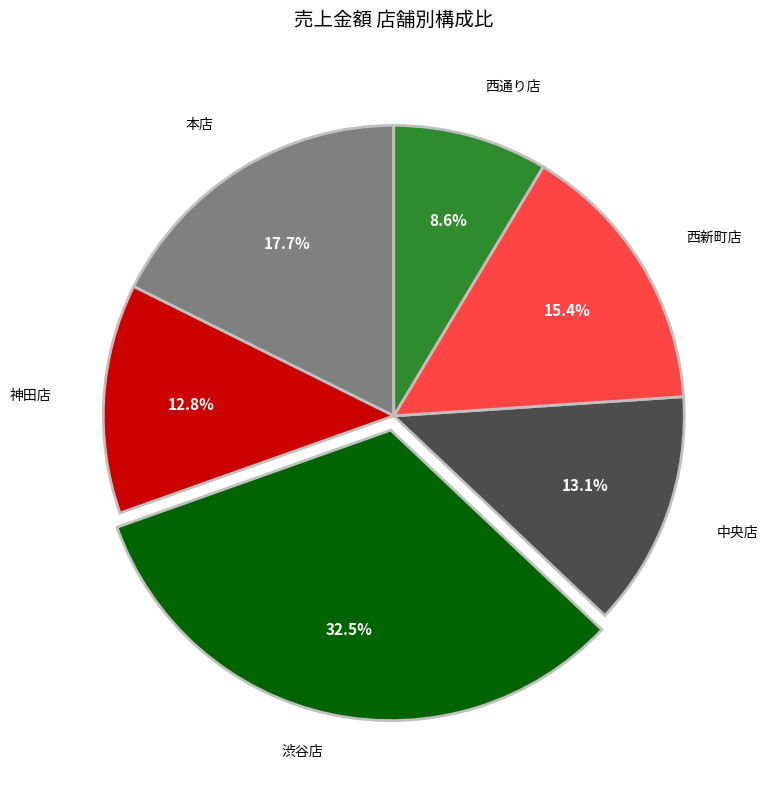

Does any single category account for the majority?

No